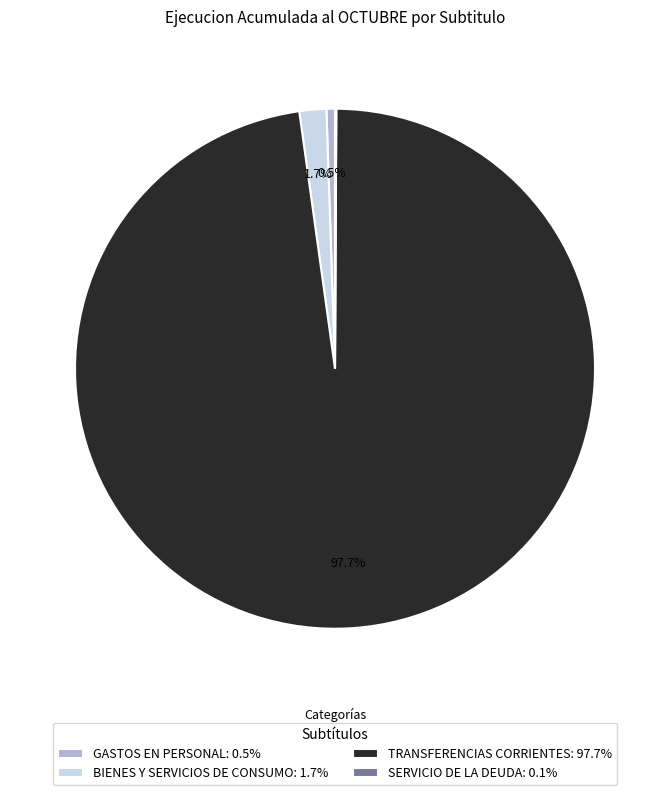

What portion of the pie excludes GASTOS EN PERSONAL: 0.5%?

99.5%